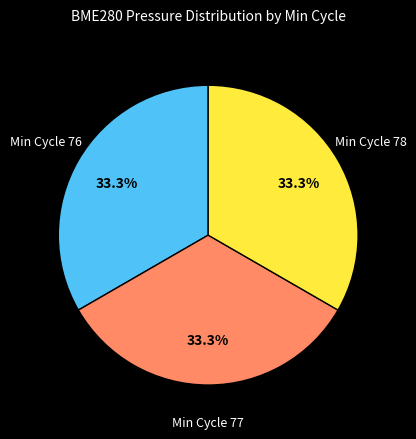

Does any single category account for the majority?

No